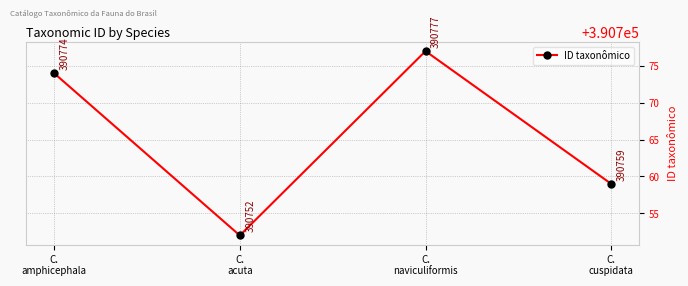

The chart shows a value of 390777 at C.
naviculiformis. True or false?

True